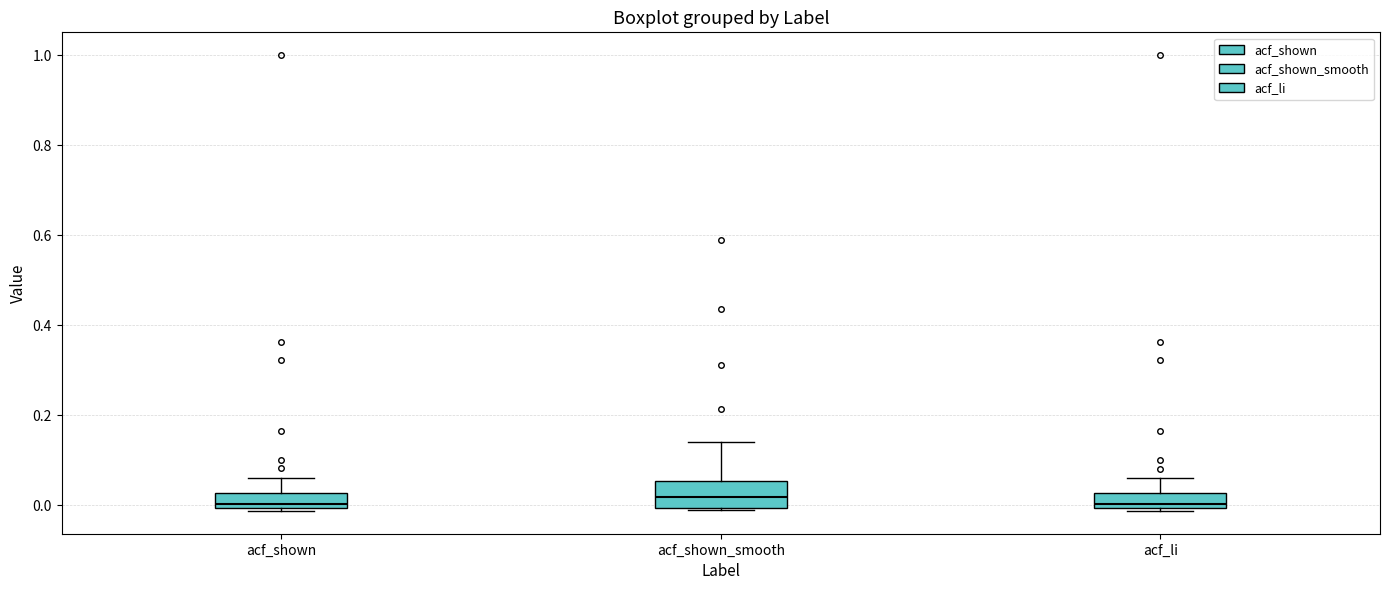

Reading left to right, transcribe this box plot: for each box, give where its median line is, the range the box spans, and where its two whiskers end, as read against the y-axis. The values are not printed on the chart, so give them approximately, as read against the axis.

acf_shown: median 0.00 (just above the box's lower edge), box 0.00 to 0.02, whiskers -0.02 to 0.06
acf_shown_smooth: median 0.02, box 0.00 to 0.06, whiskers -0.02 to 0.14
acf_li: median 0.00 (just above the box's lower edge), box 0.00 to 0.02, whiskers -0.02 to 0.06